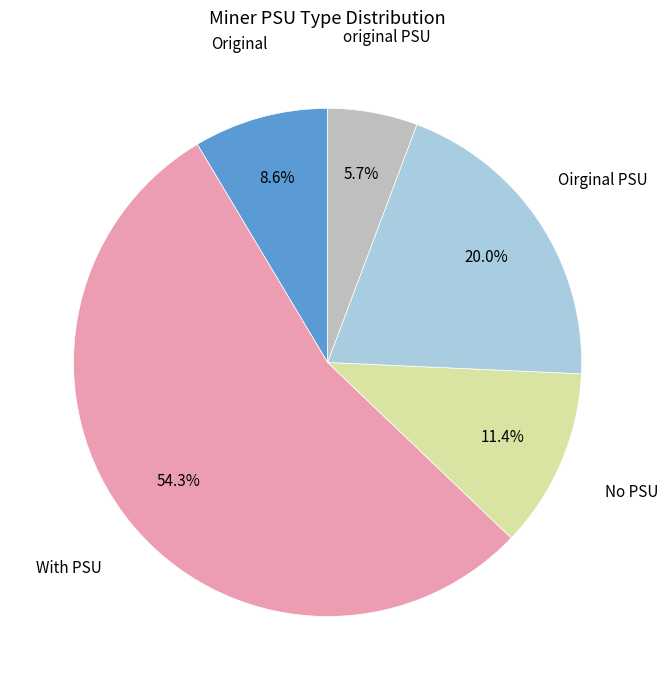

Is there any slice that represents more than half of the pie?

Yes